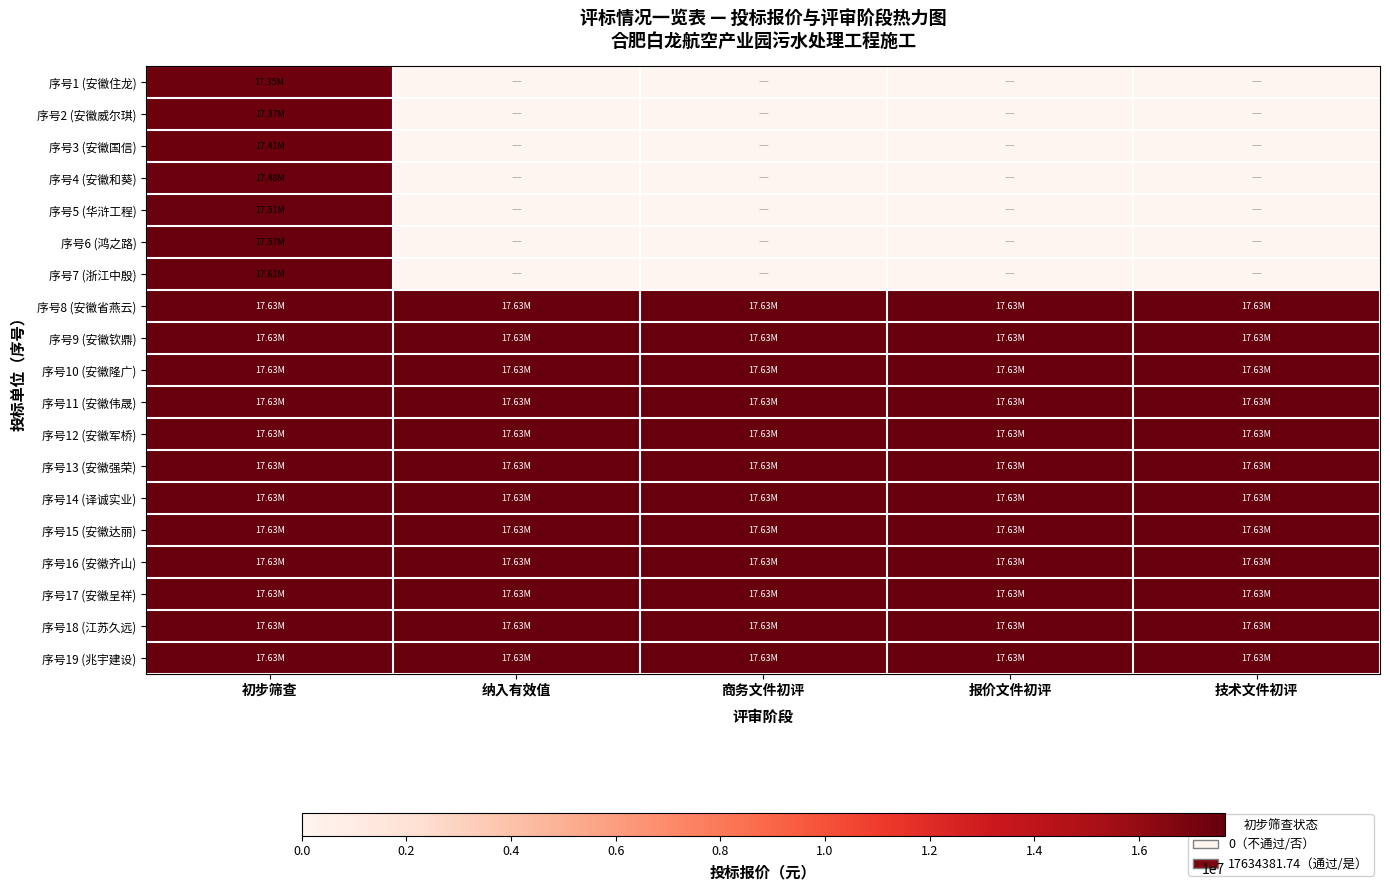

At how many categories does at least one series exceed 5179702?

5